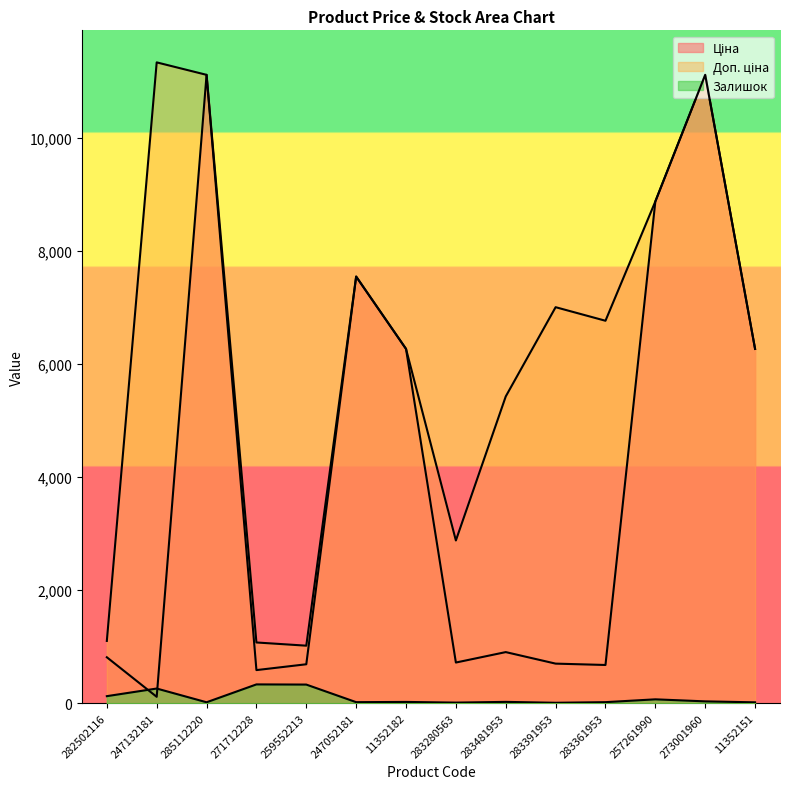

True or false: Залишок and Доп. ціна cross at least once.

False